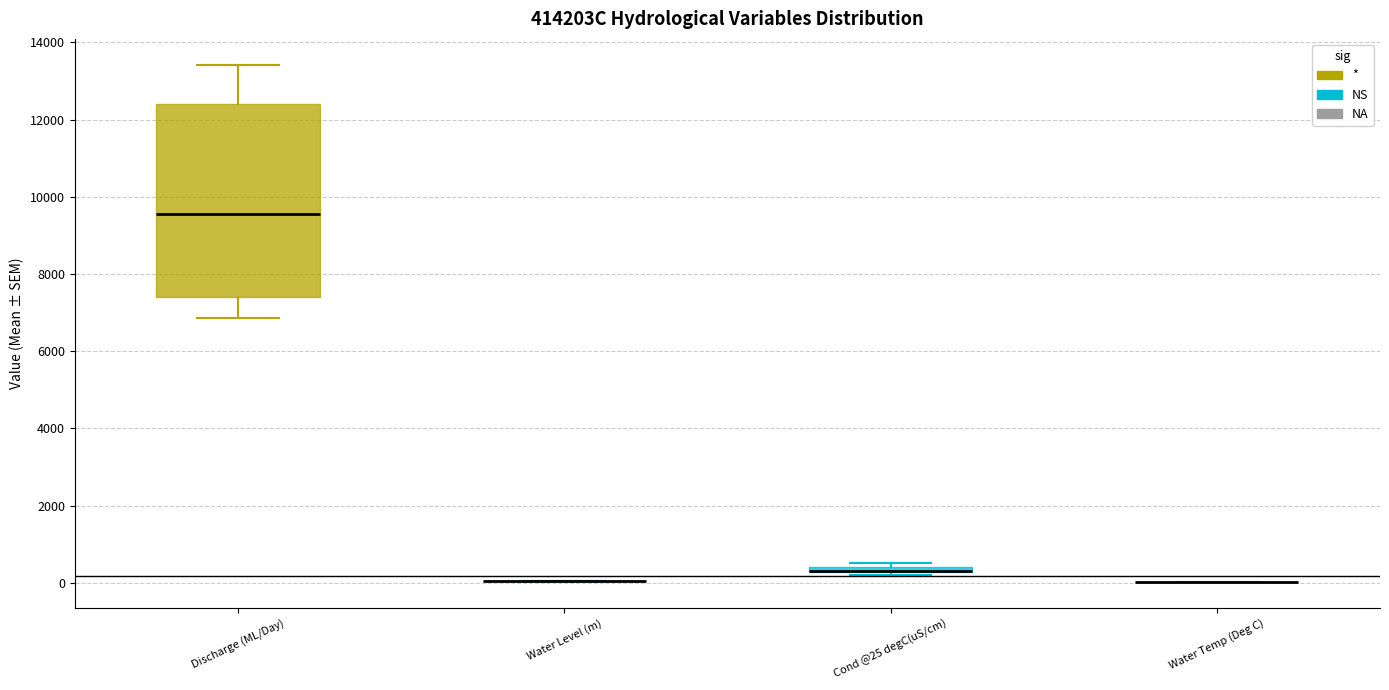

Comparing the boxes themselves (not the whiskers), which one is the tallest?

Discharge (ML/Day)